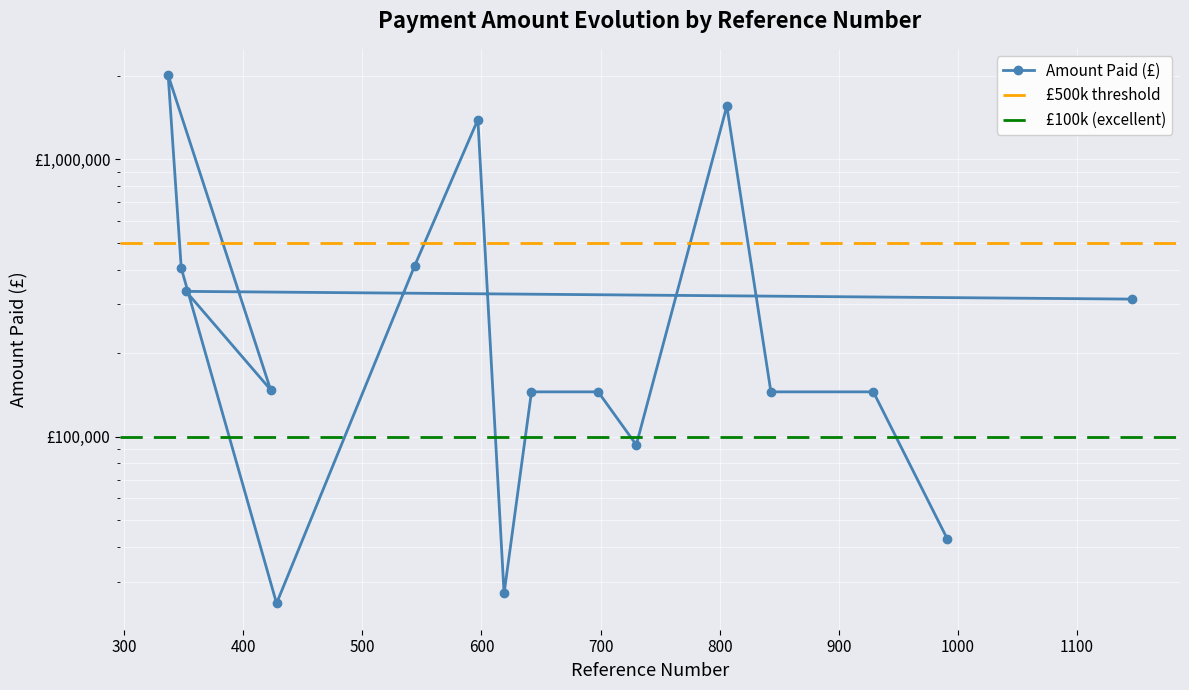

How many data points are less than 147502?

8